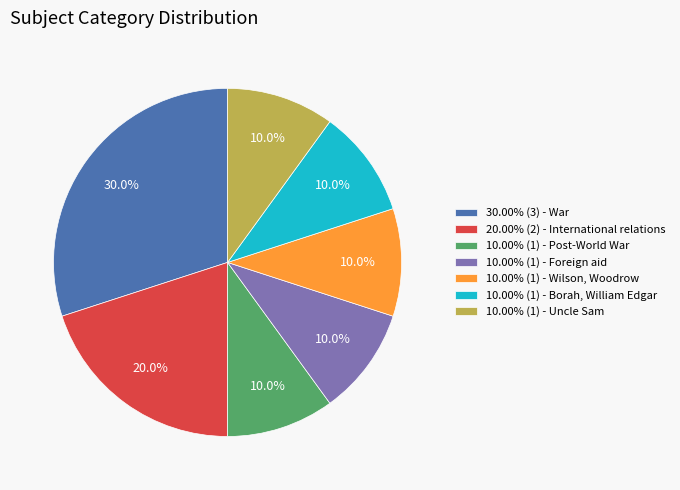

Is there any slice that represents more than half of the pie?

No